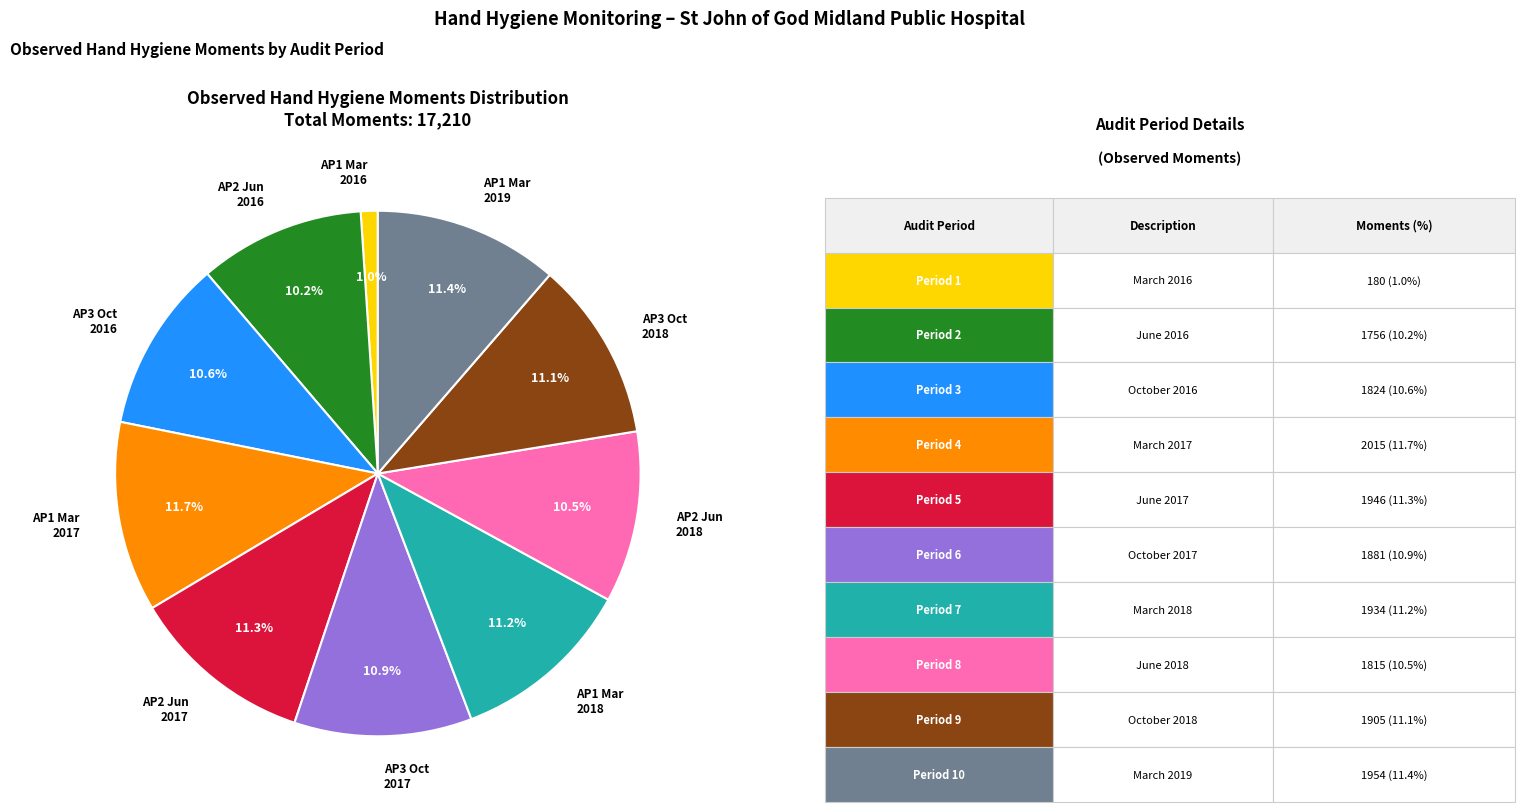

How many segments does this pie chart have?

10